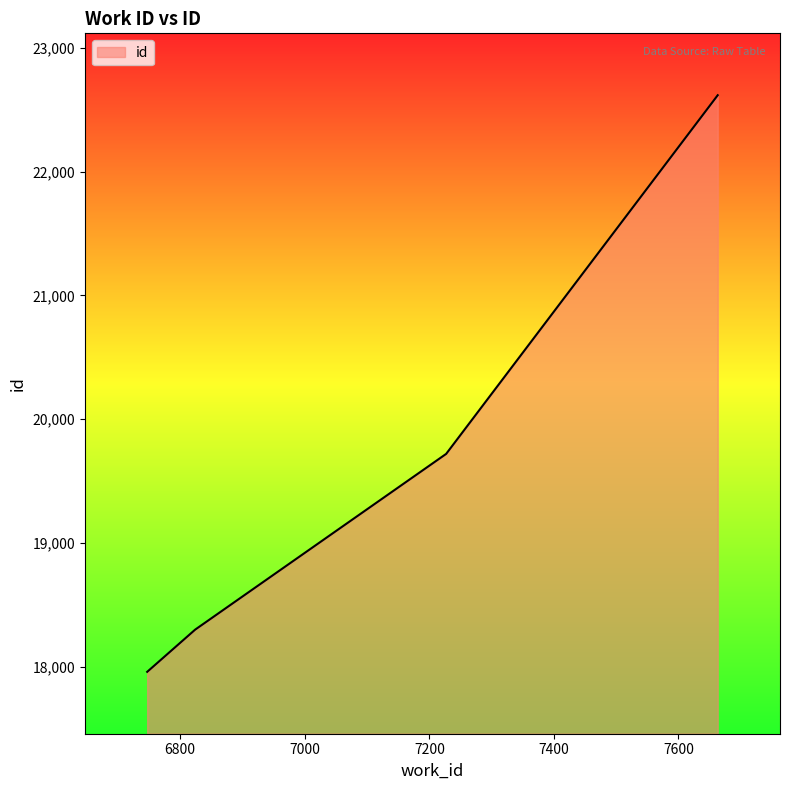

What is the maximum value shown in the chart?

22618